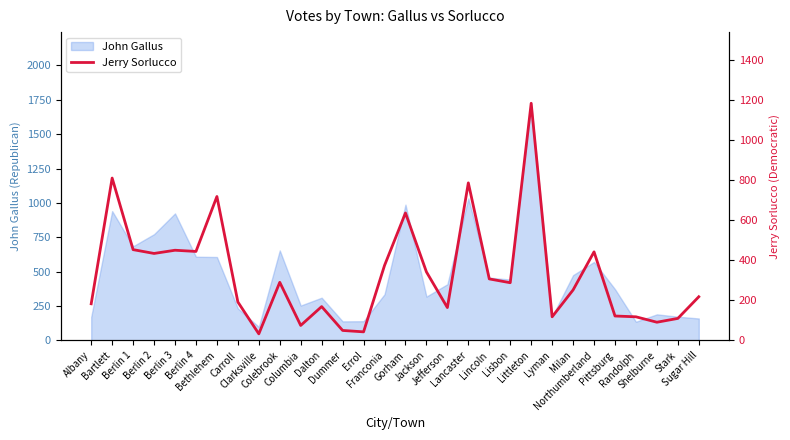

What is the label of the 4th point from the right?

Randolph